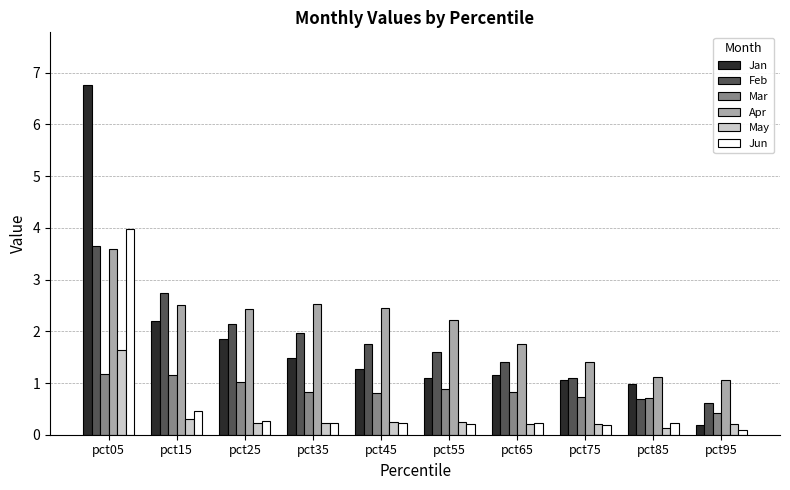

Which series has the widest spread of values?

Jan